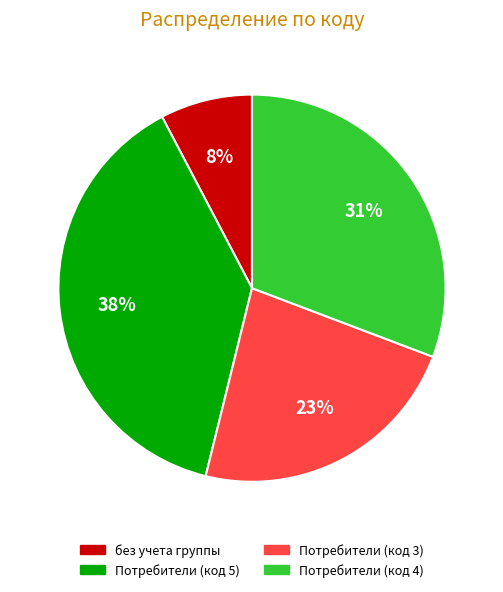

To the nearest percent, what is the combined percentage of без учета группы and Потребители (код 5)?

46%